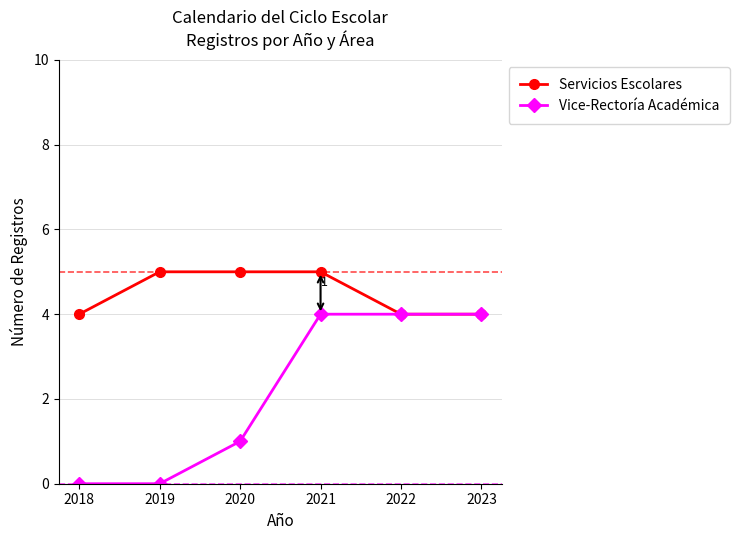

The value of Vice-Rectoría Académica at 2020 is 2. True or false?

False